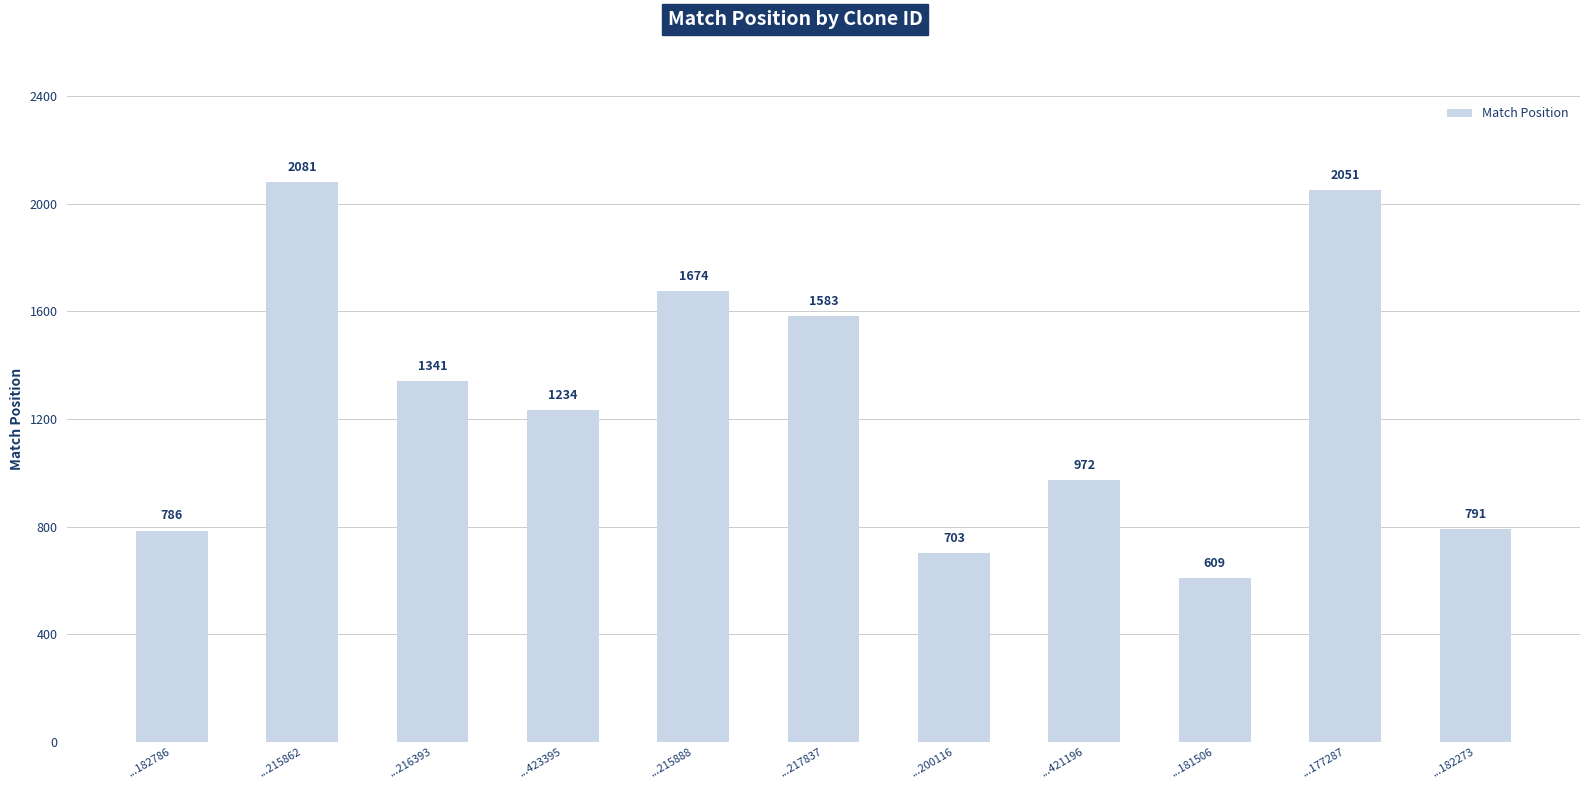

What is the average value?

1257